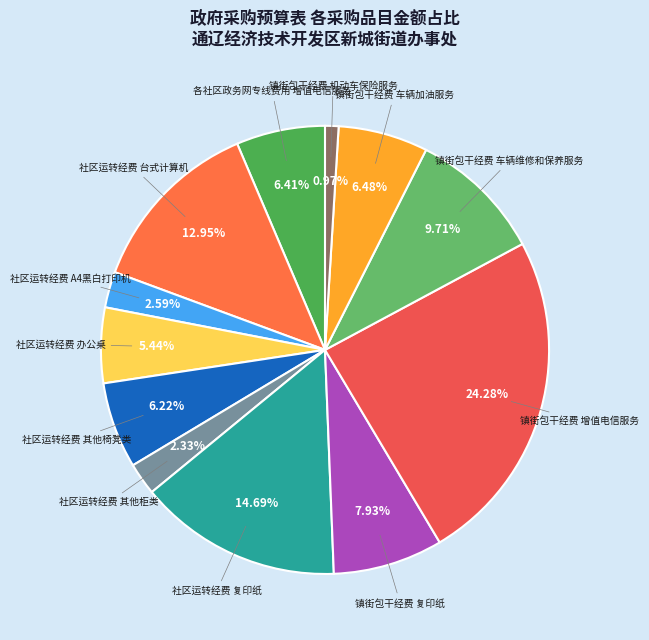

Approximately how many times larger is the value at 镇街包干经费 复印纸 compared to 社区运转经费 其他椅凳类?

1.3